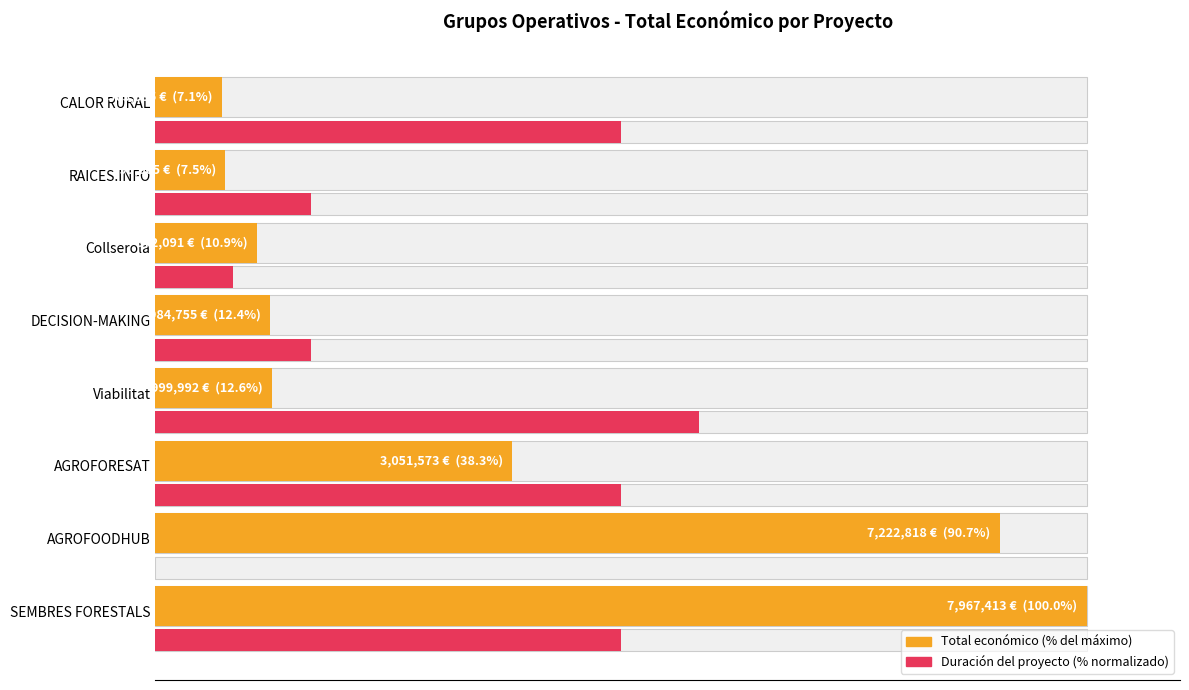

What are all the series names shown in the legend?

Total económico (% del máximo), Duración del proyecto (% normalizado)